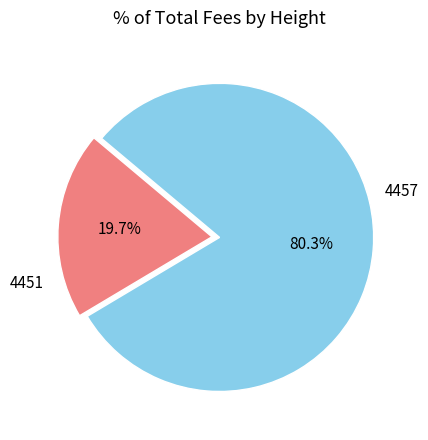

Count the number of slices in the pie.

2